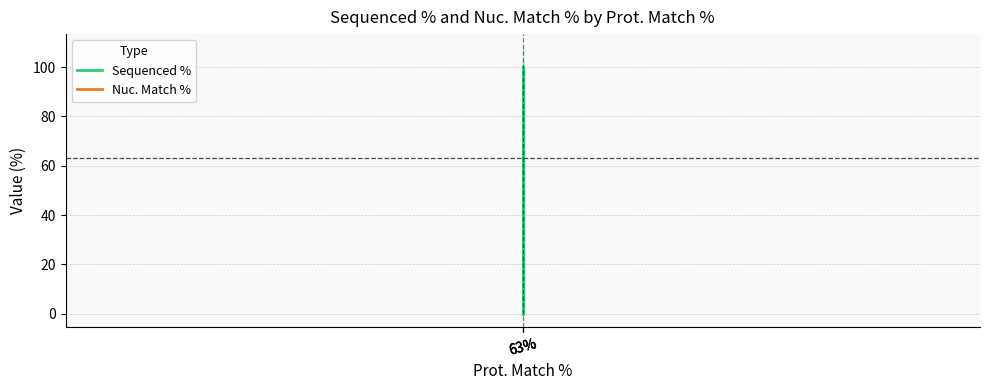

What is the label of the 3rd point from the right?

63%